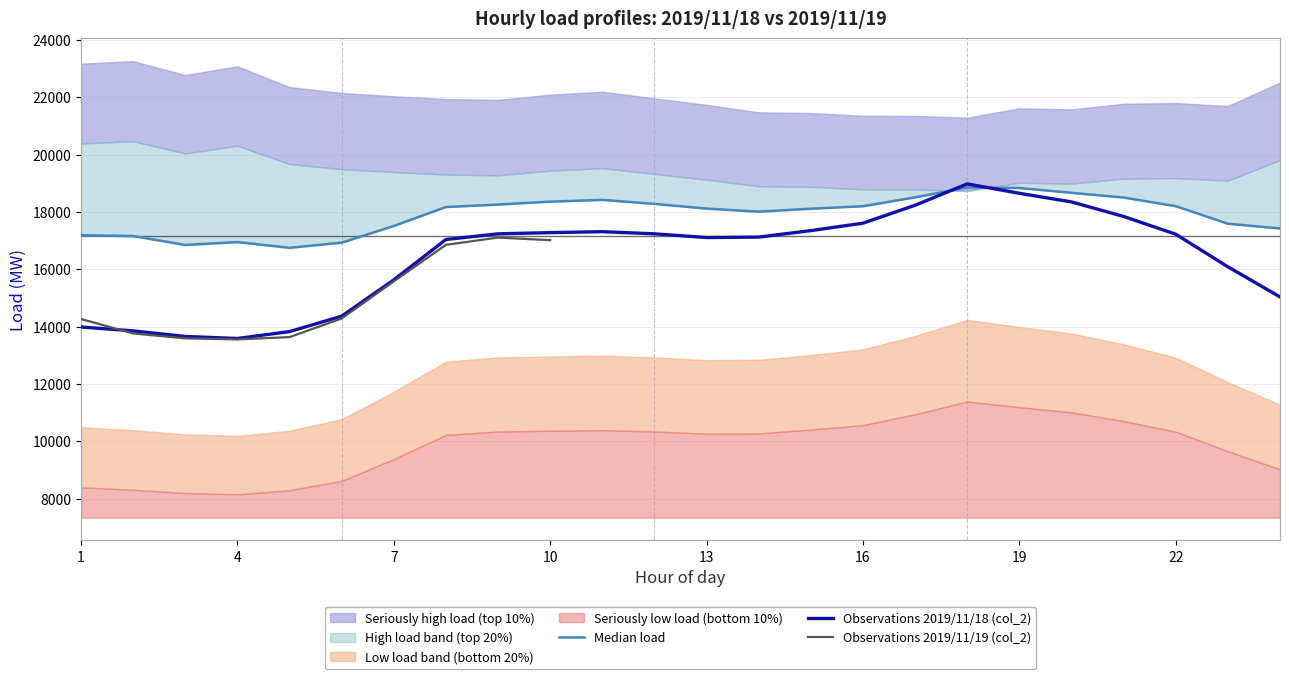

In col_2_nov19, how many points are lower than both neighbors (excluding endpoints)?

1